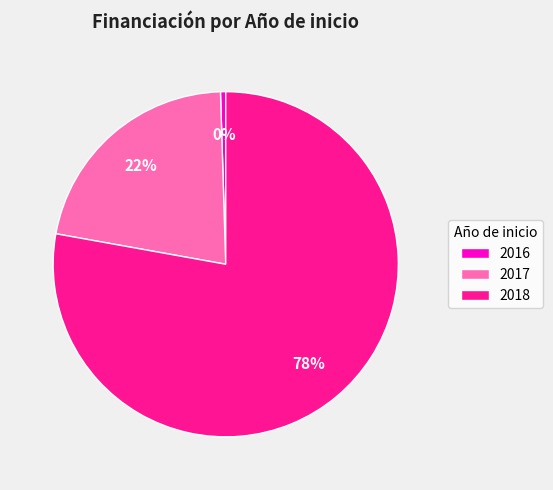

To the nearest percent, what is the average slice percentage?

33%